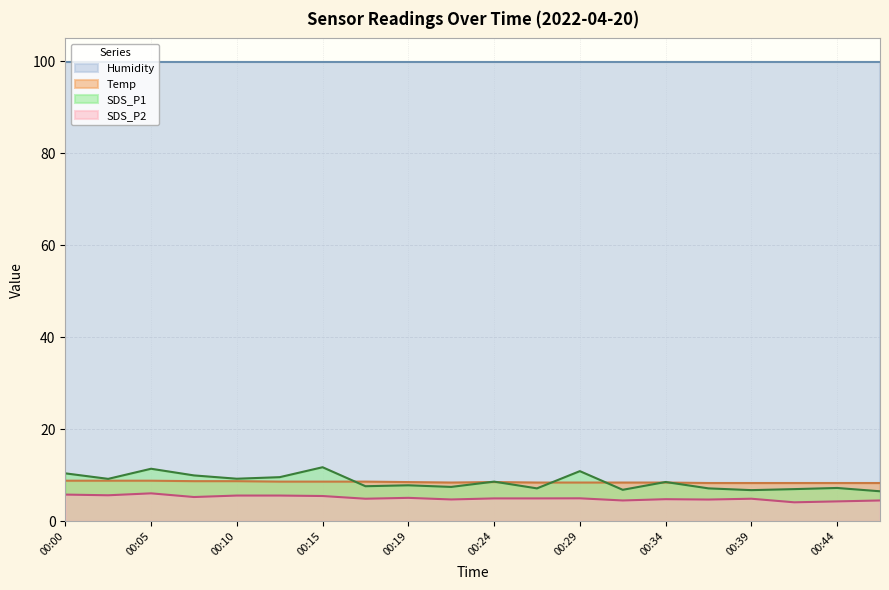

Count the number of categories in the chart.

20